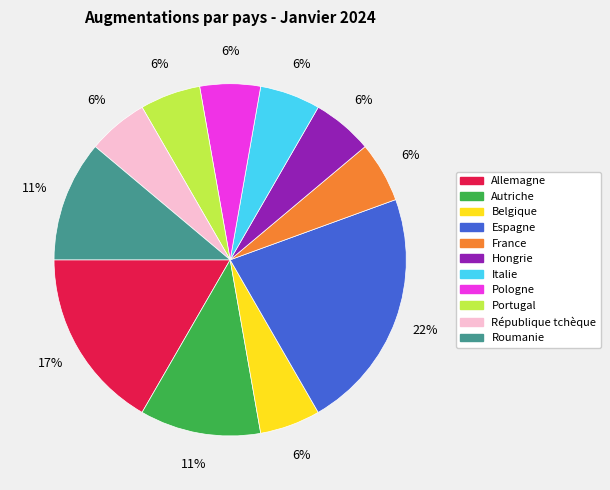

What is the largest slice in the pie chart?

Espagne